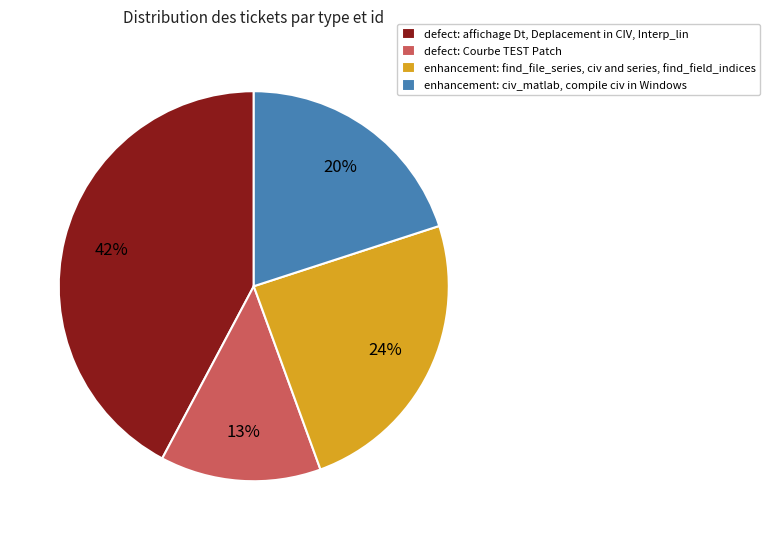

Which category has the smallest portion of the pie?

defect: Courbe TEST Patch